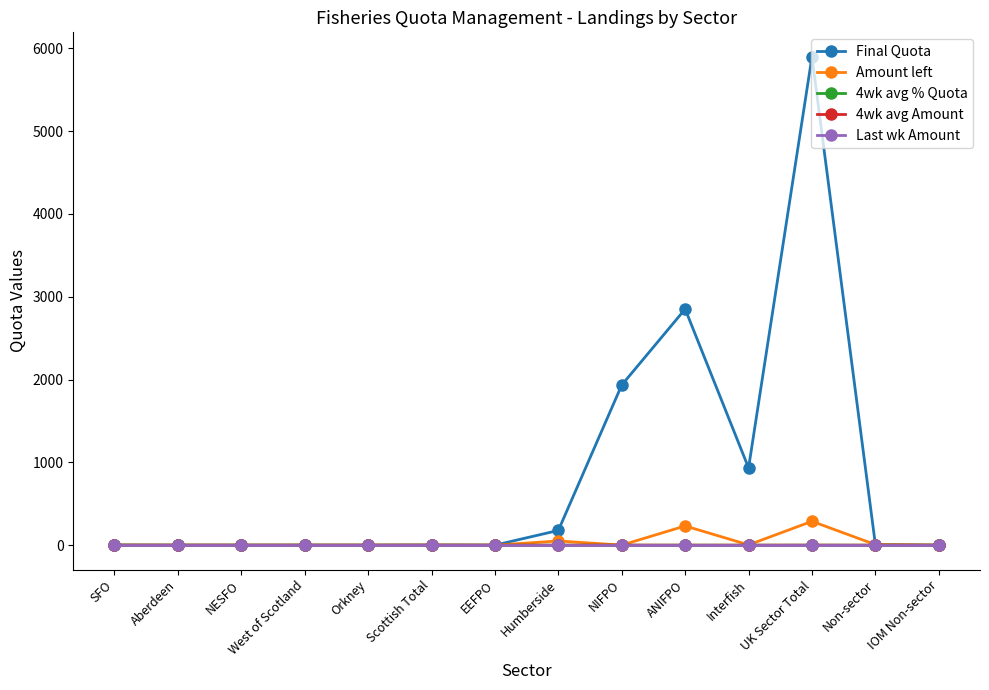

The Final Quota series shows 2913.0 at NIFPO. True or false?

False